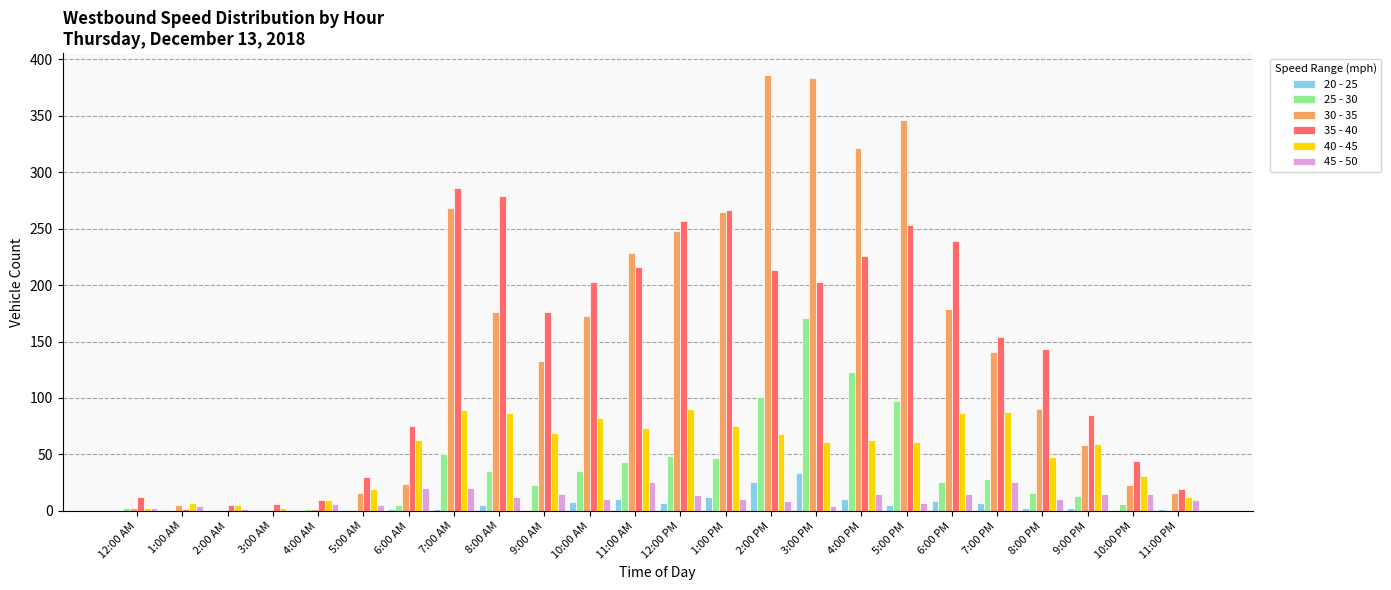

Are the bars horizontal?

No